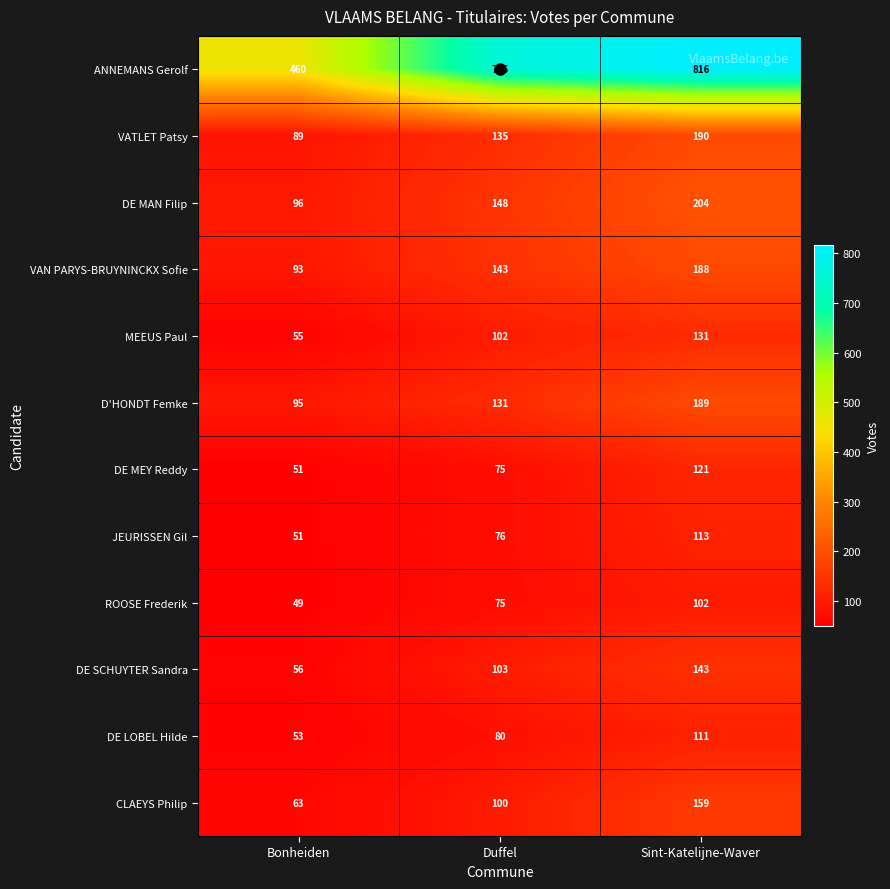

What is the sum of the DE SCHUYTER Sandra values at Duffel and Sint-Katelijne-Waver?

246